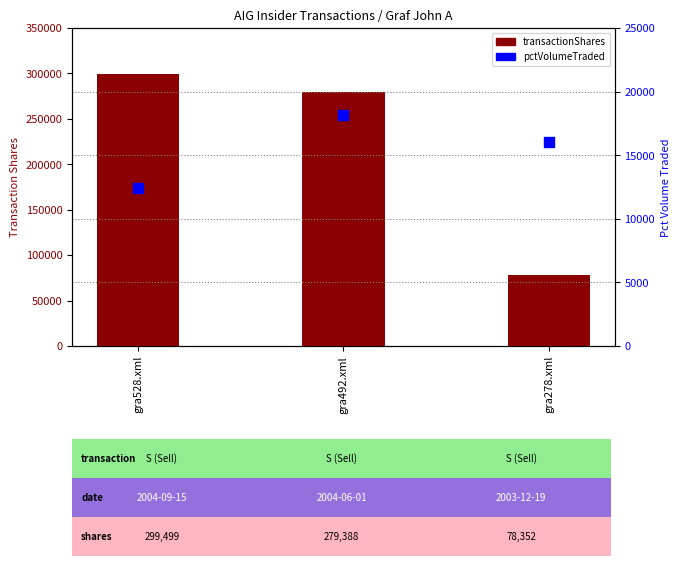

Is the value of pctVolumeTraded at gra528.xml greater than the value of transactionShares at gra278.xml?

No